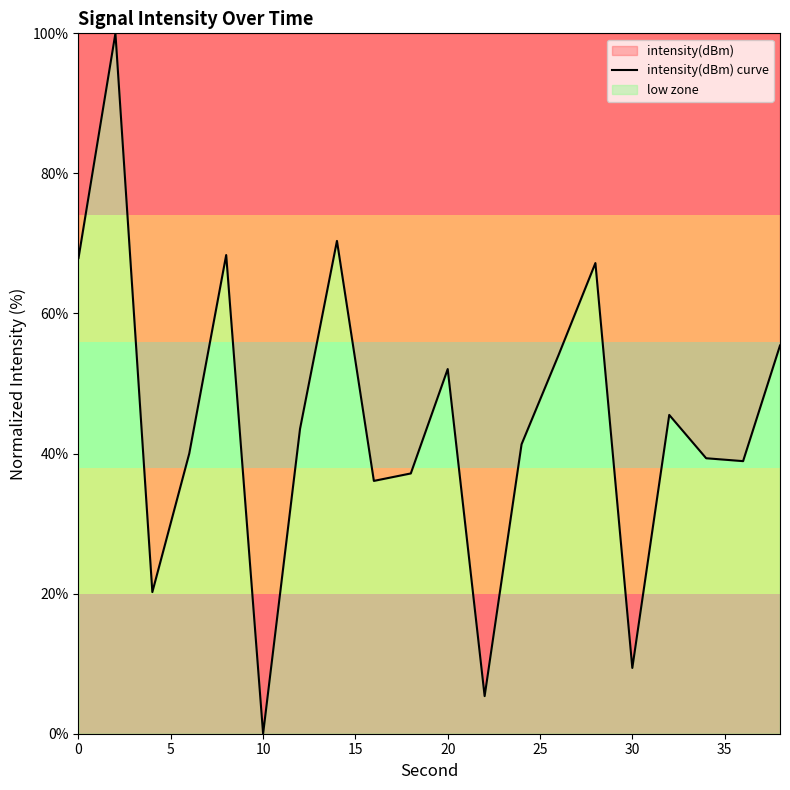

How many interior local peaks (higher than both neighbors) does the data have?

6